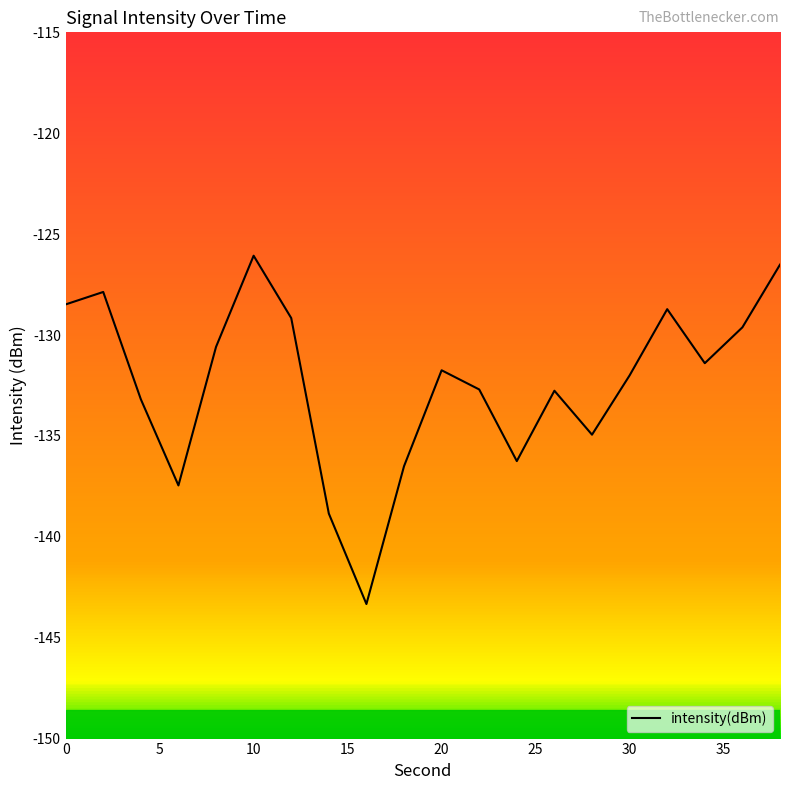

How many lines are shown in the chart?

1